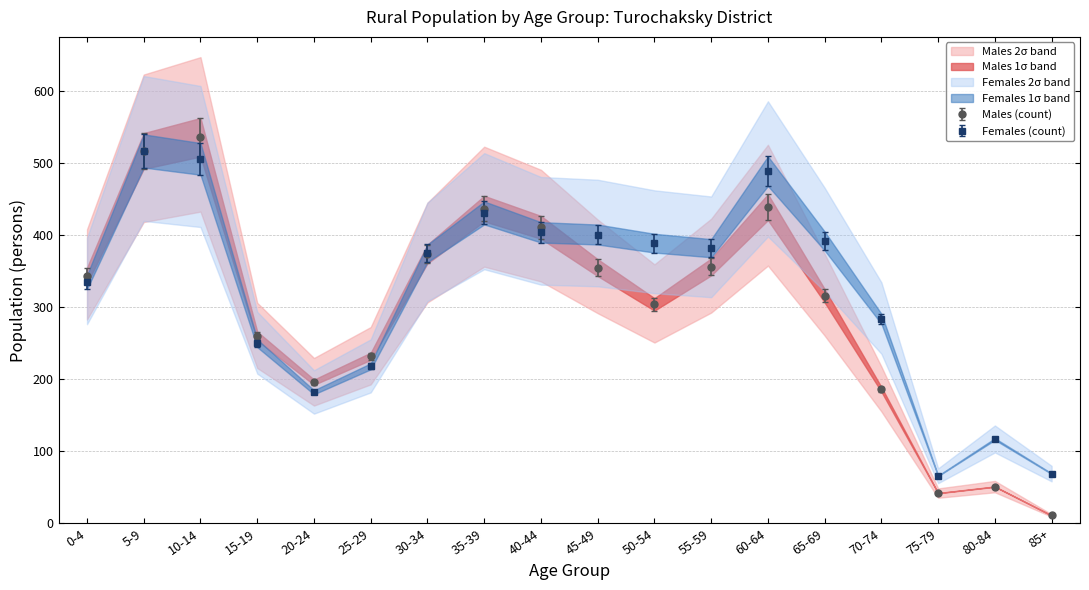

Where is Females (count) nearest to the value 291?

70-74